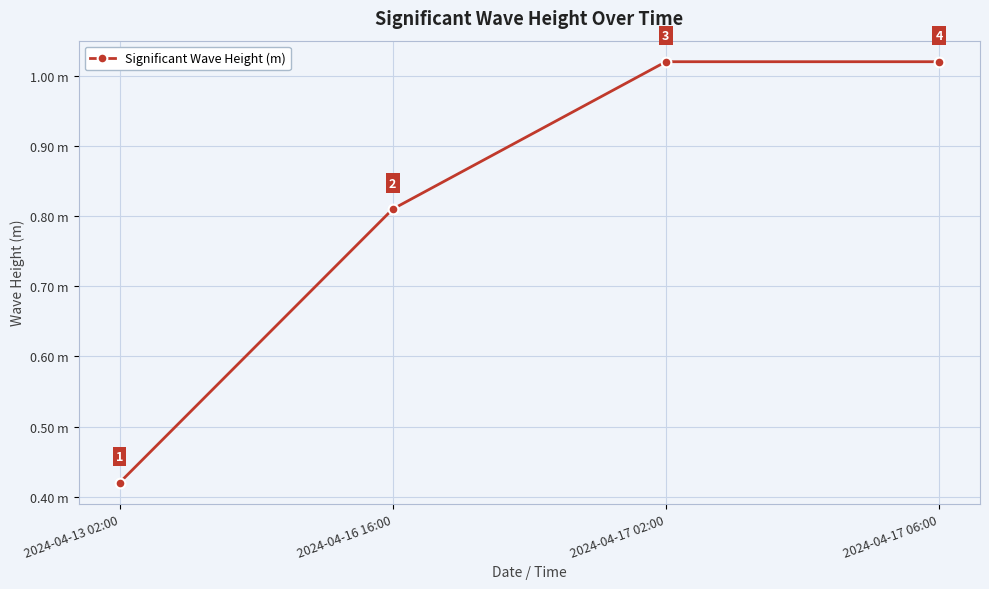

Does the chart have visible grid lines?

Yes